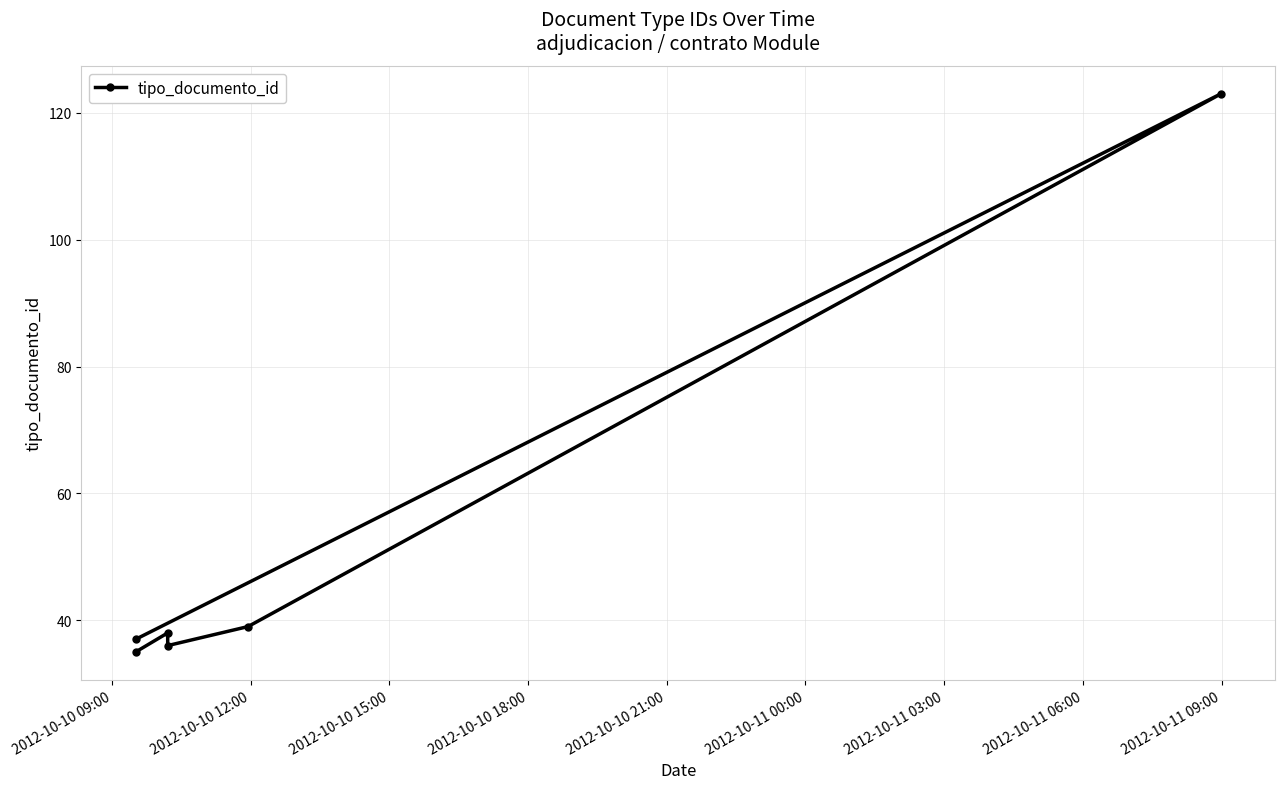

Between 2012-10-10 18:00 and 2012-10-10 15:00, which is larger?

2012-10-10 18:00